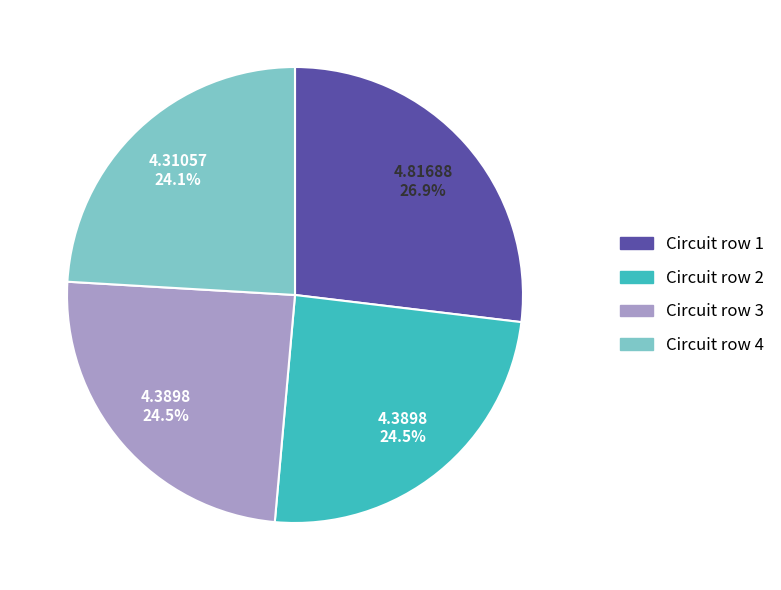

To the nearest percent, what is the combined percentage of Circuit row 1 and Circuit row 2?

51%